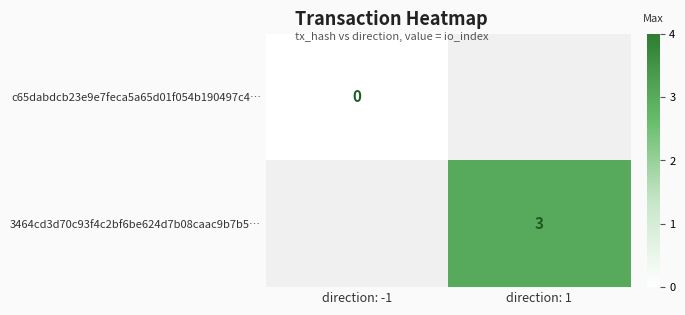

True or false: 3464cd3d70c93f4c2bf6be624d7b08caac9b7b5… has a value of 4 at direction: 1.

False